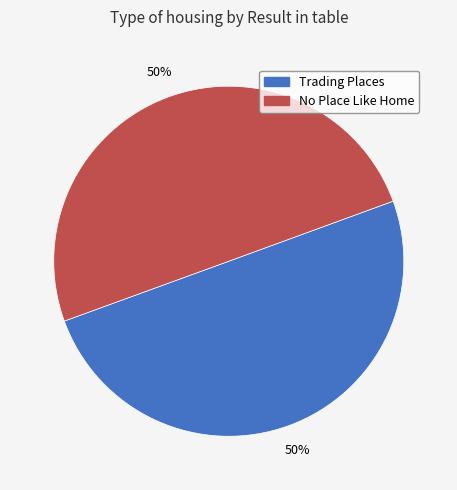

To the nearest percent, what is the average slice percentage?

50%